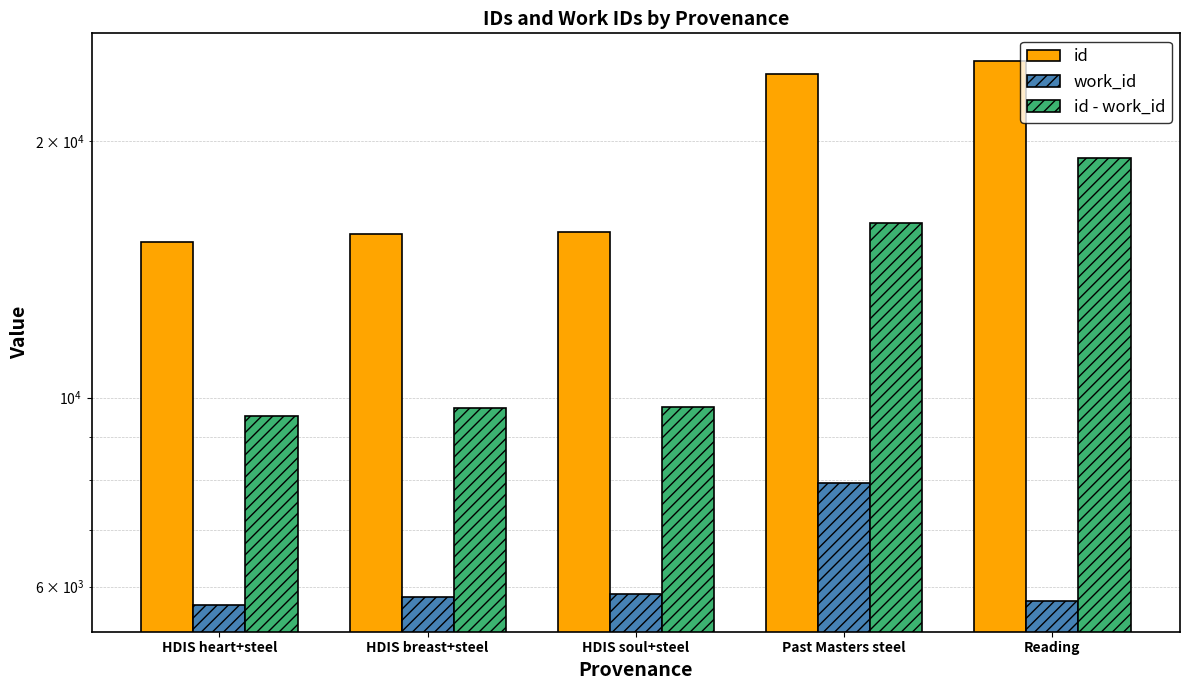

Which series has the largest total across all categories?

id